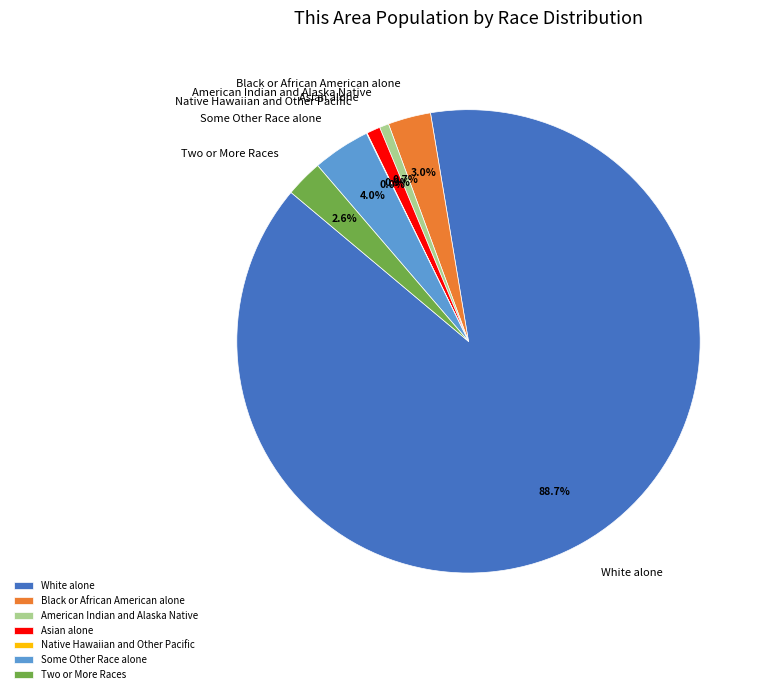

What is the largest slice in the pie chart?

White alone